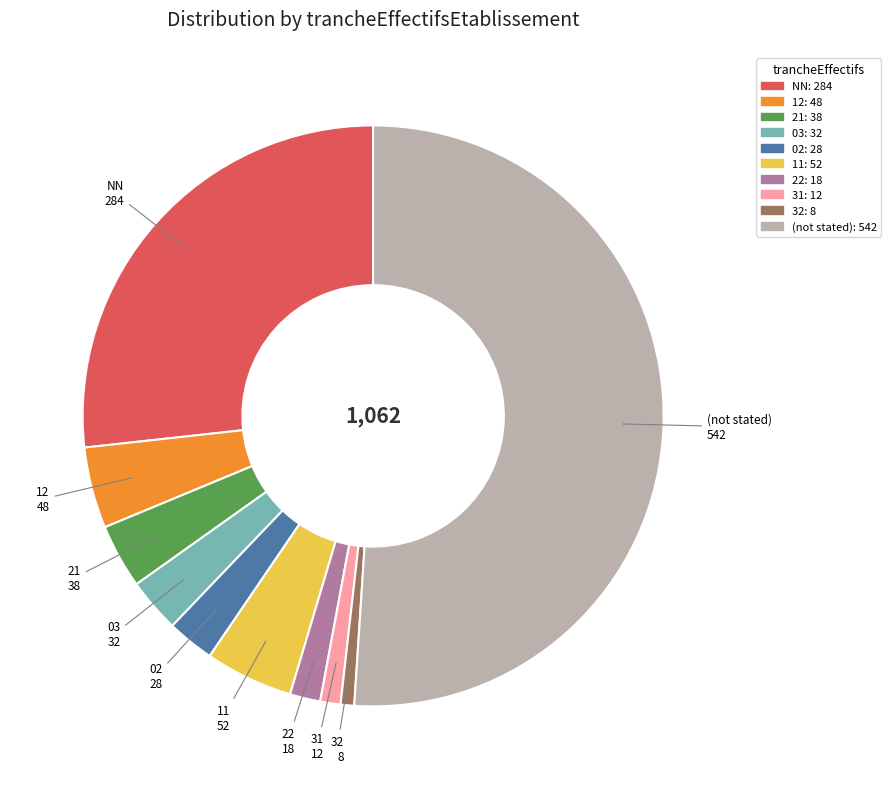

Count the number of slices in the pie.

10